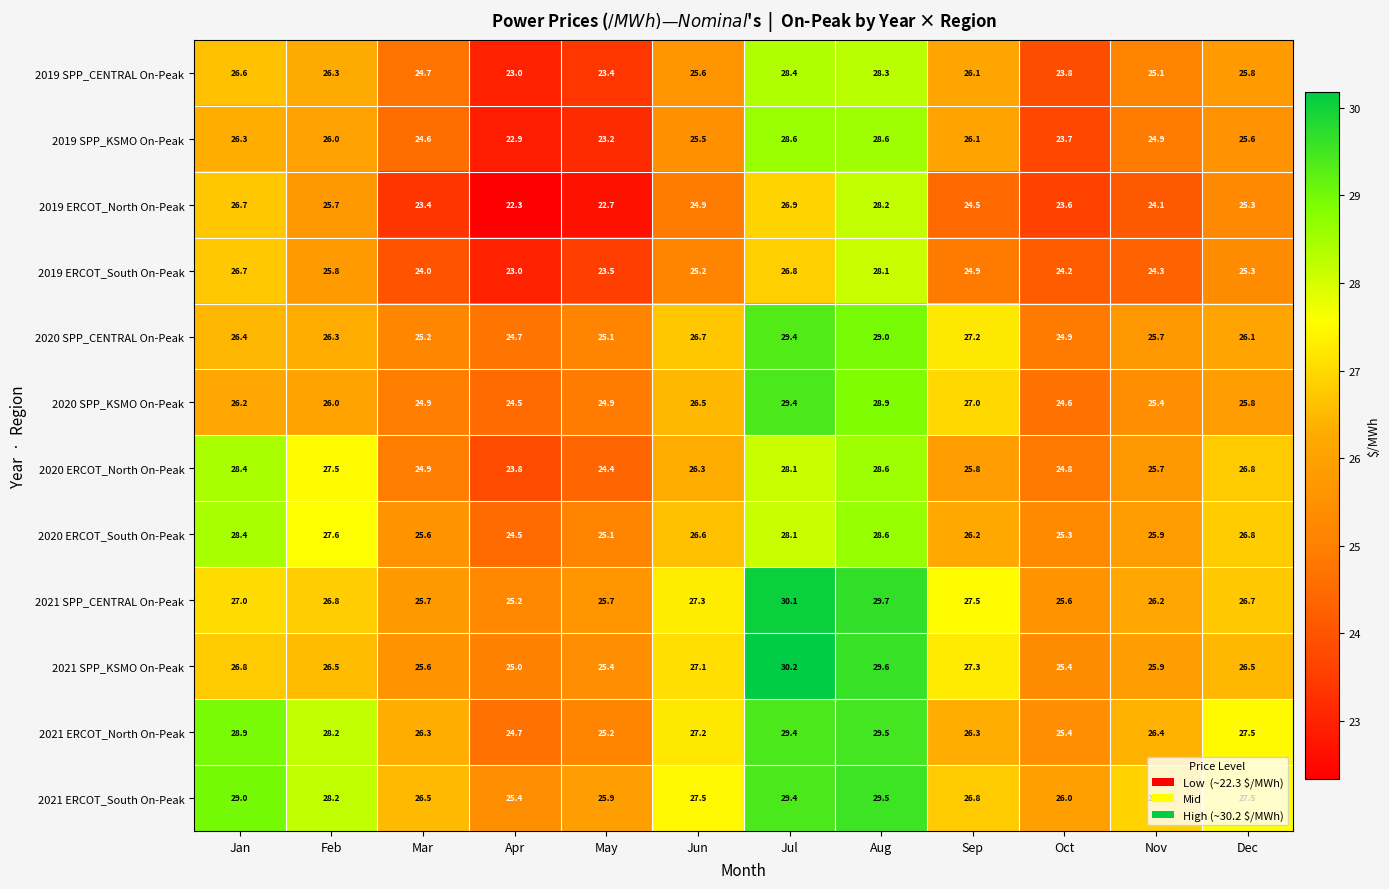

Between Oct and Dec, which series saw the biggest shift?

2021 ERCOT_North On-Peak